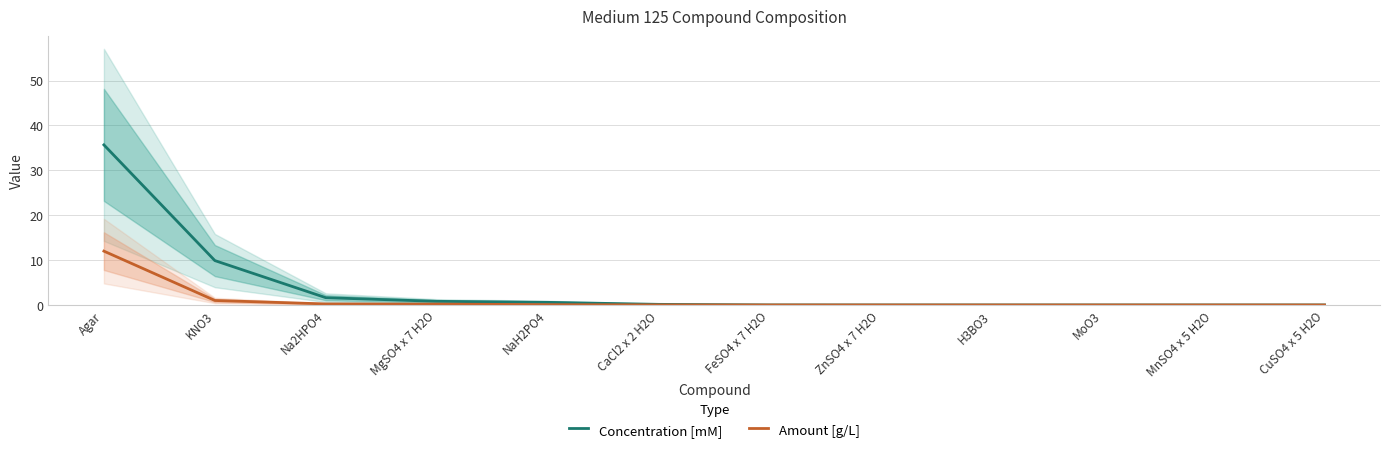

What is the difference between the highest and lowest values at Na2HPO4?

1.4